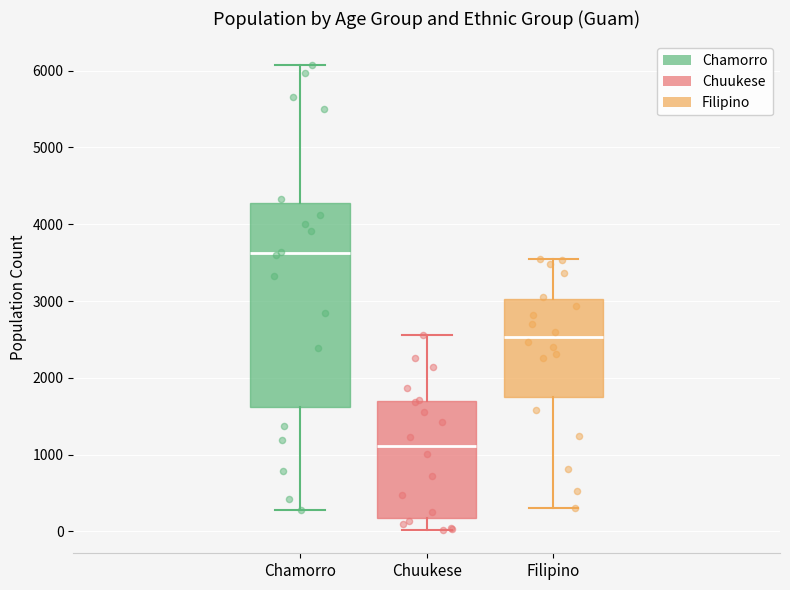

Where does the median line of the box for Chuukese sit on the y-axis? The values are not printed on the chart, so give them approximately, as read against the axis.

1100